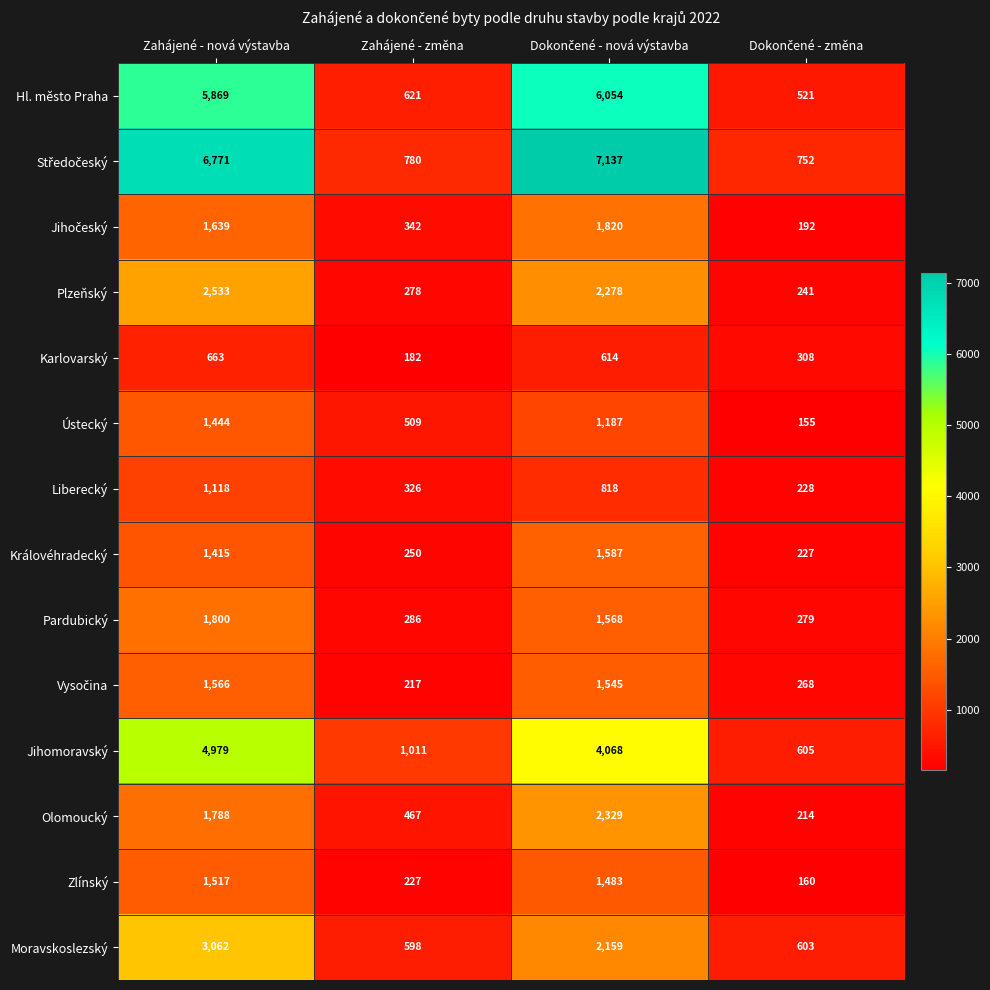

Is the value of Královéhradecký at Zahájené - změna greater than the value of Pardubický at Zahájené - změna?

No